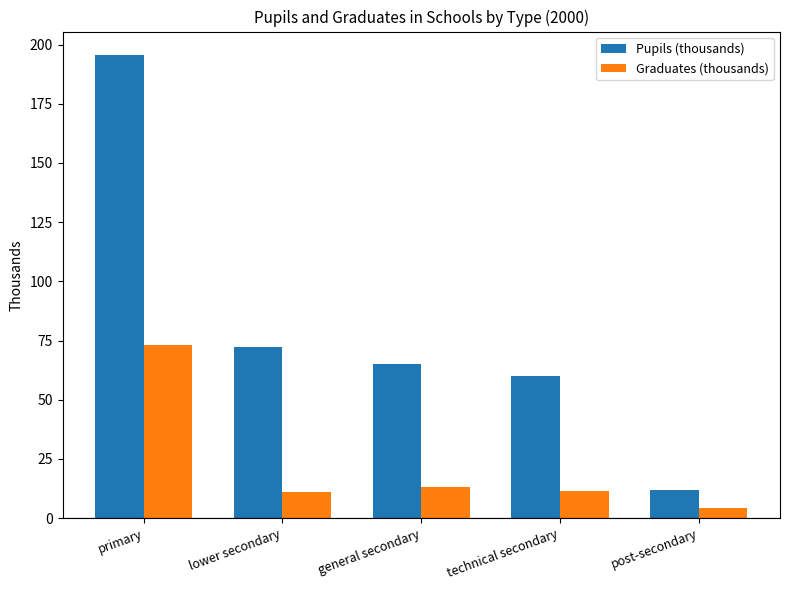

What is the sum of the Graduates (thousands) values at general secondary and technical secondary?

24.7